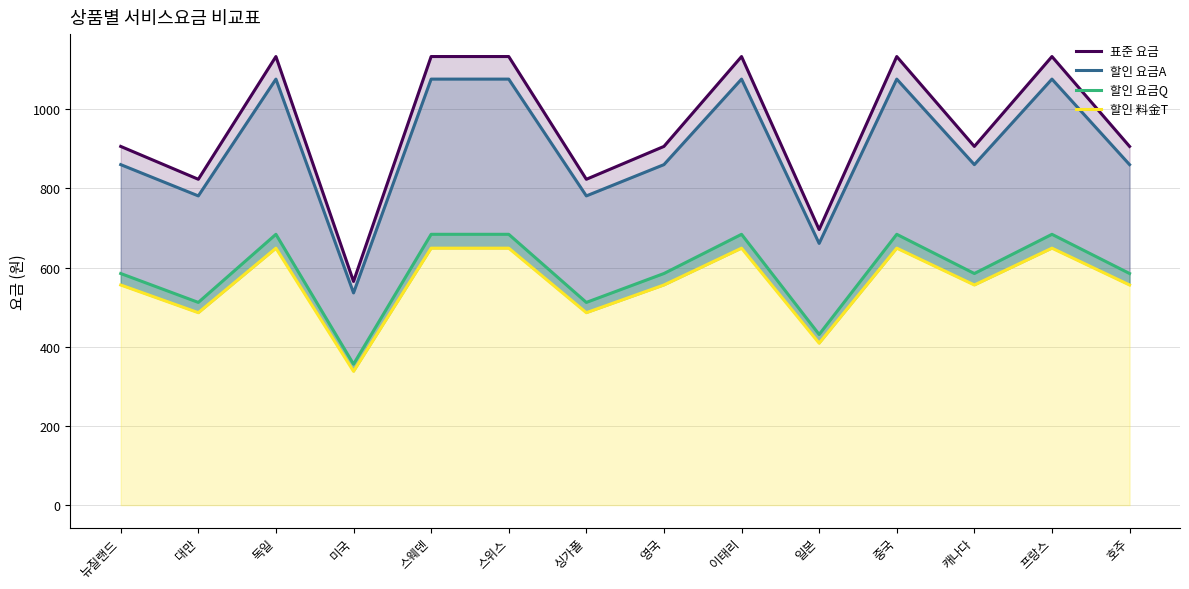

What is the label of the 11th point from the left?

중국